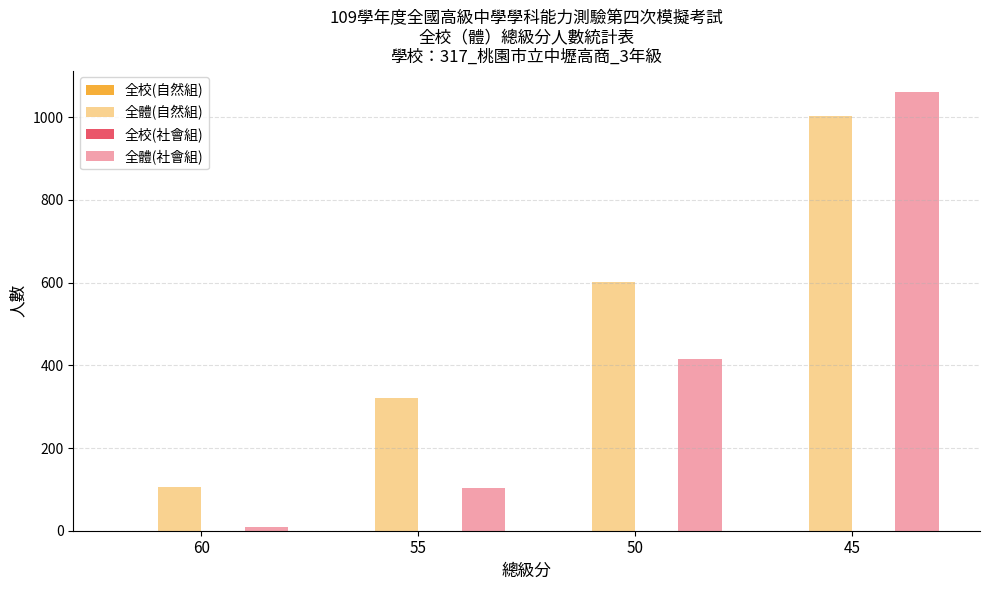

Count the number of data series in this chart.

2